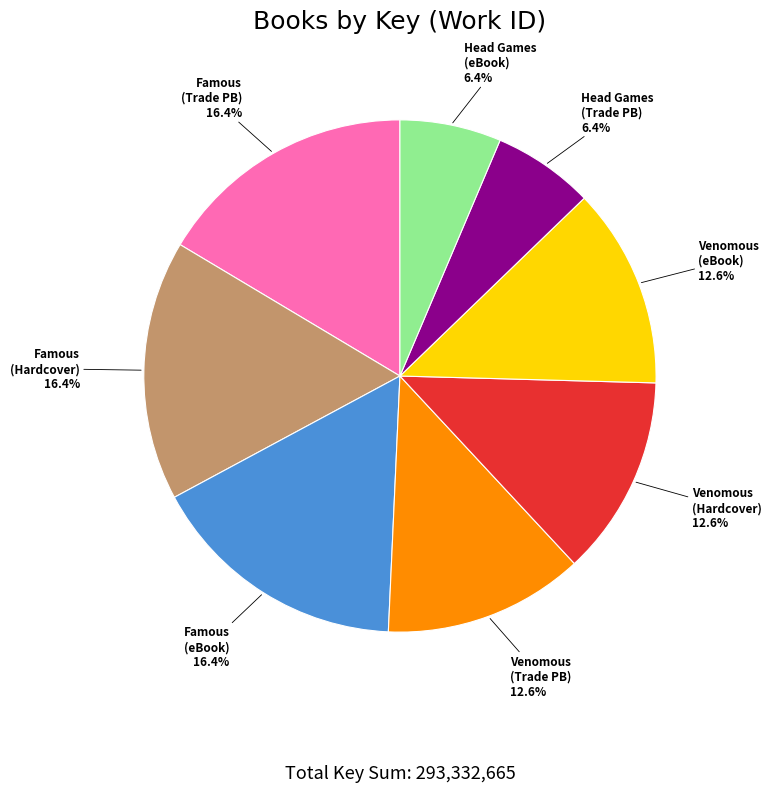

Does any single category account for the majority?

No